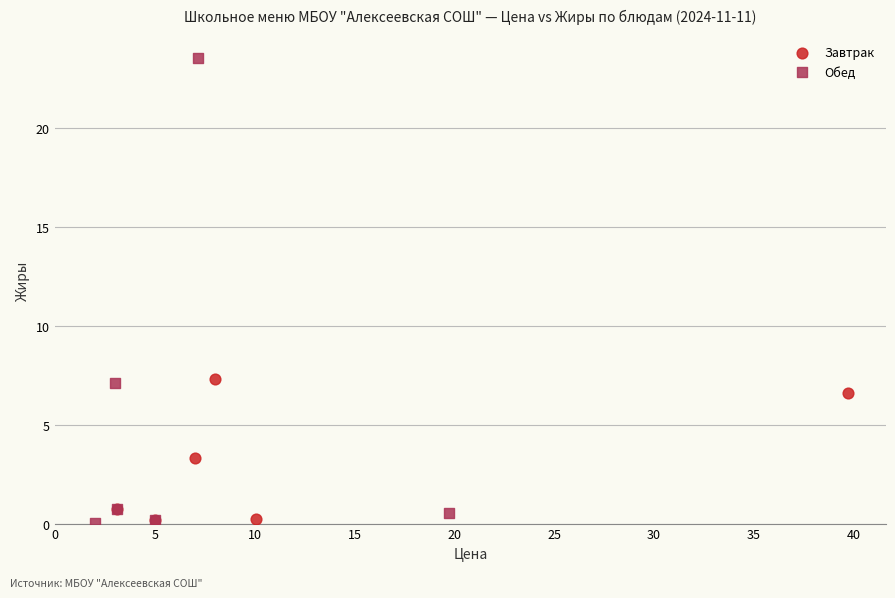

Which series has the largest Y range (max minus min)?

Обед